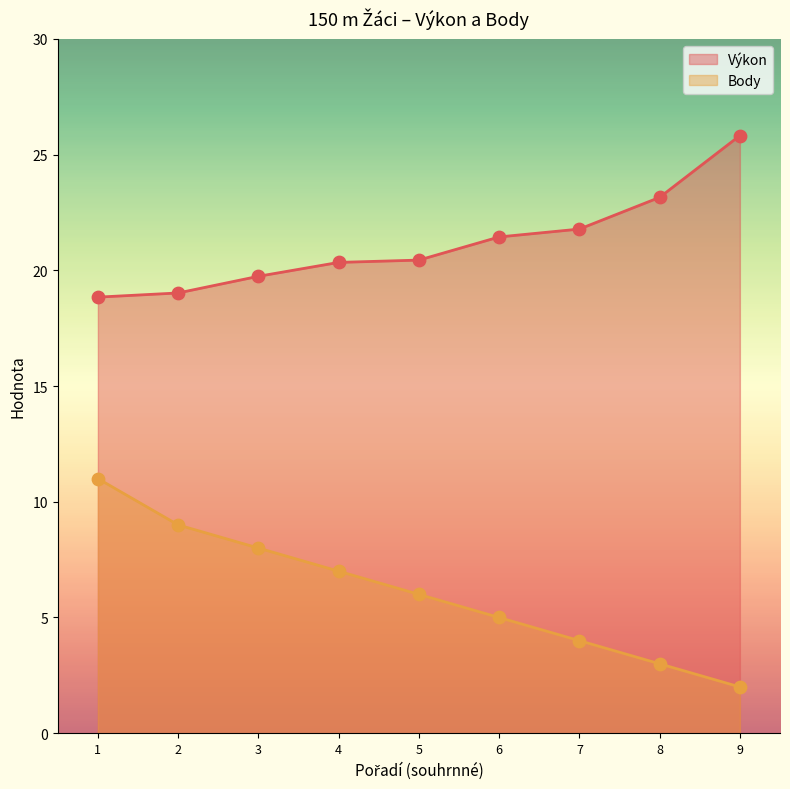

Is the value of Výkon at 4 greater than the value of Body at 5?

Yes